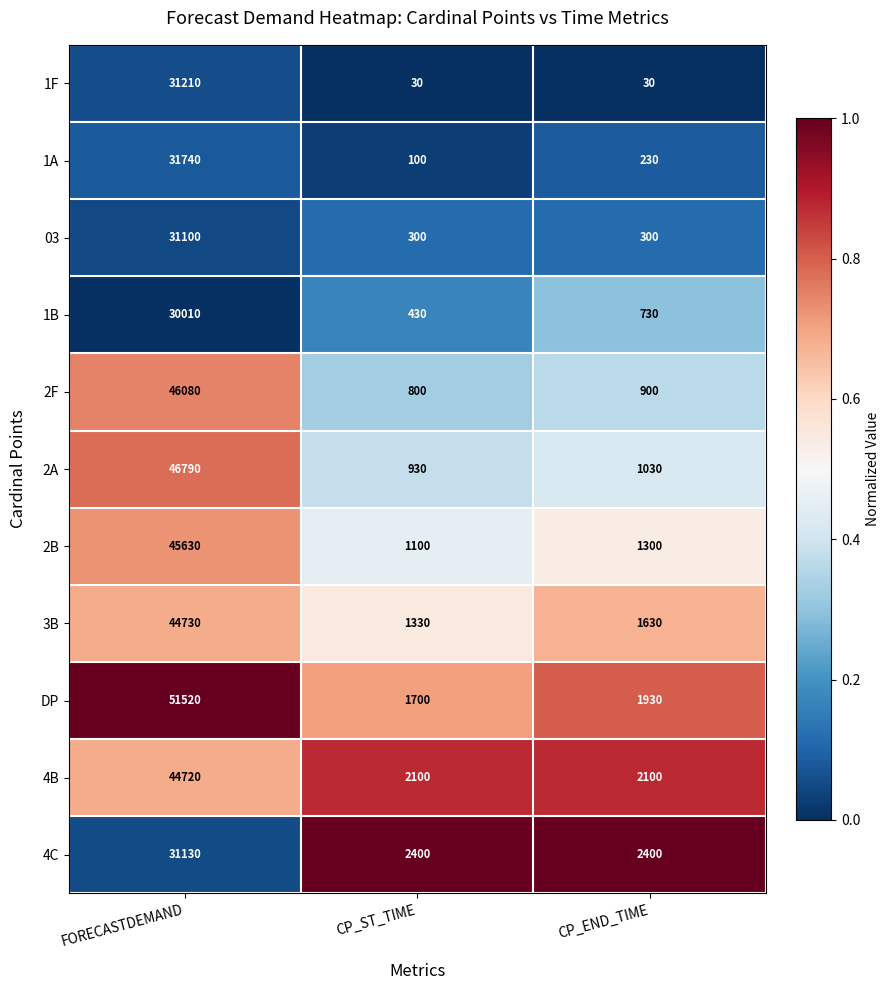

The 03 series shows 31100 at FORECASTDEMAND. True or false?

True